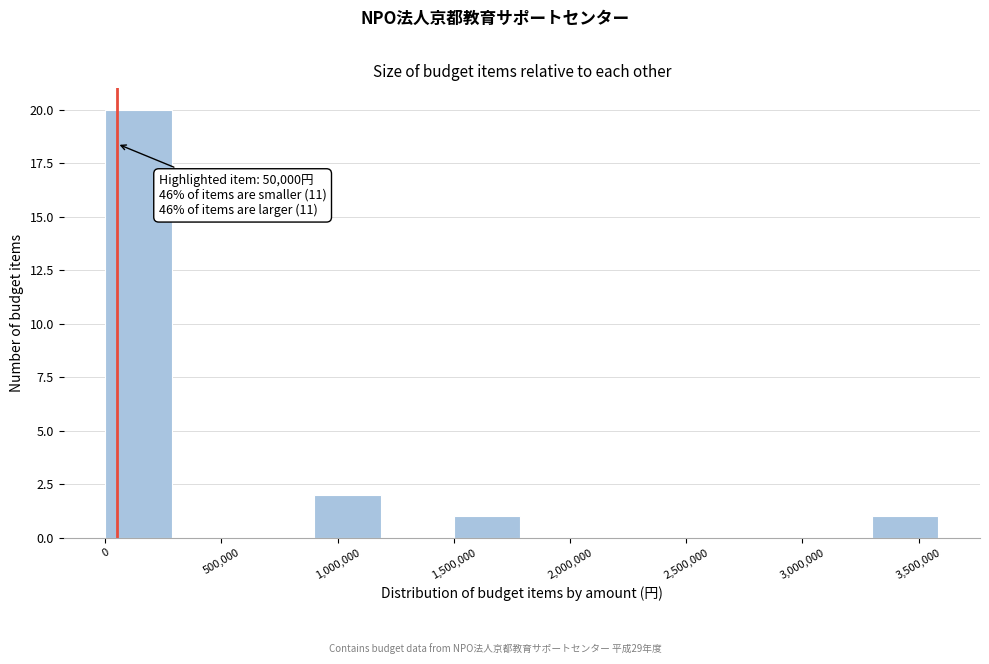

Which range on the x-axis has the tallest bar?

0 to 300000